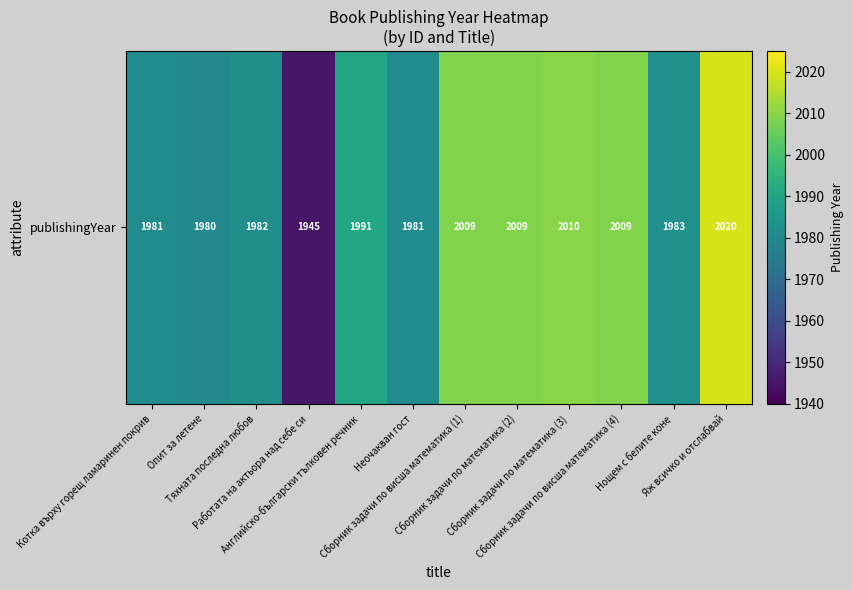

List the labels in order of value, smallest first.

Работата на актьора над себе си, Опит за летене, Котка върху горещ ламаринен покрив, Неочакван гост, Тяхната последна любов, Нощем с белите коне, Английско-български тълковен речник, Сборник задачи по висша математика (1), Сборник задачи по математика (2), Сборник задачи по висша математика (4), Сборник задачи по математика (3), Яж всичко и отслабвай